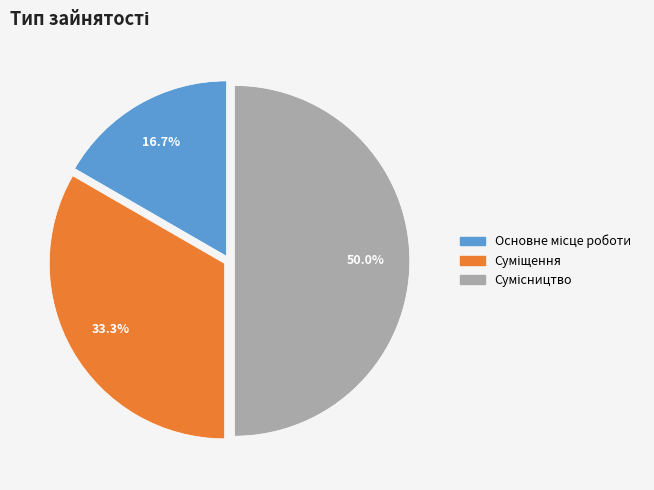

To the nearest percent, what is the difference between the largest and smallest slice percentages?

33%